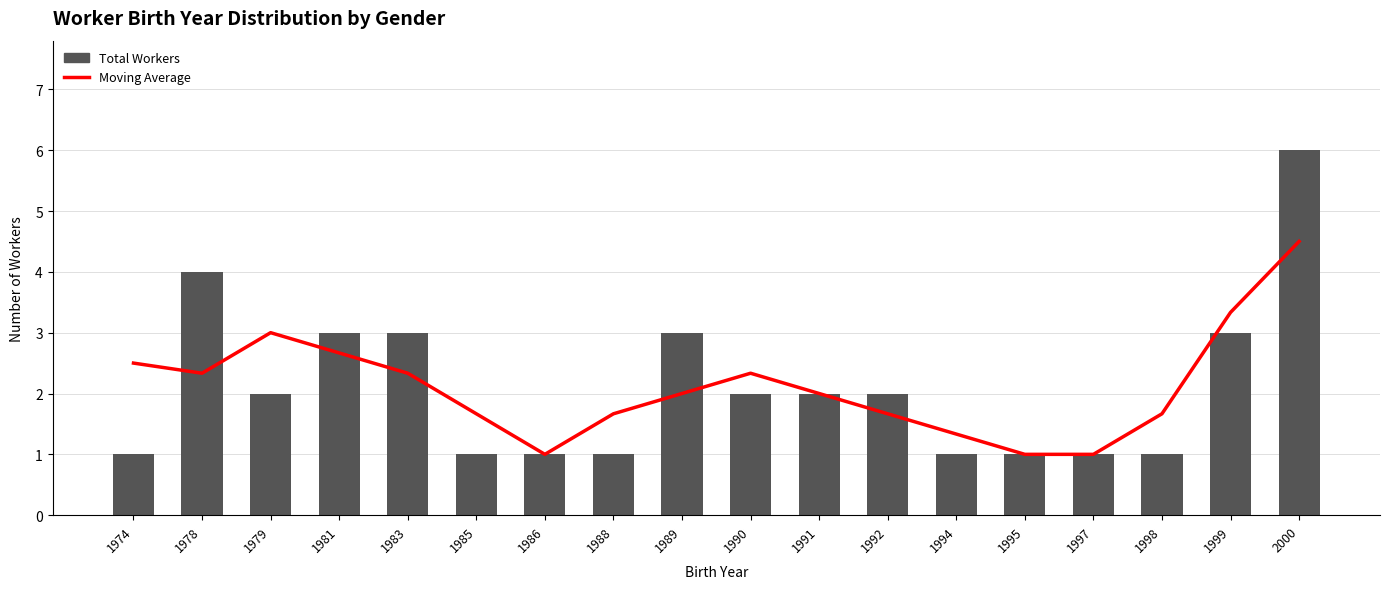

Which category has the lowest value in the Total Workers series?

1974